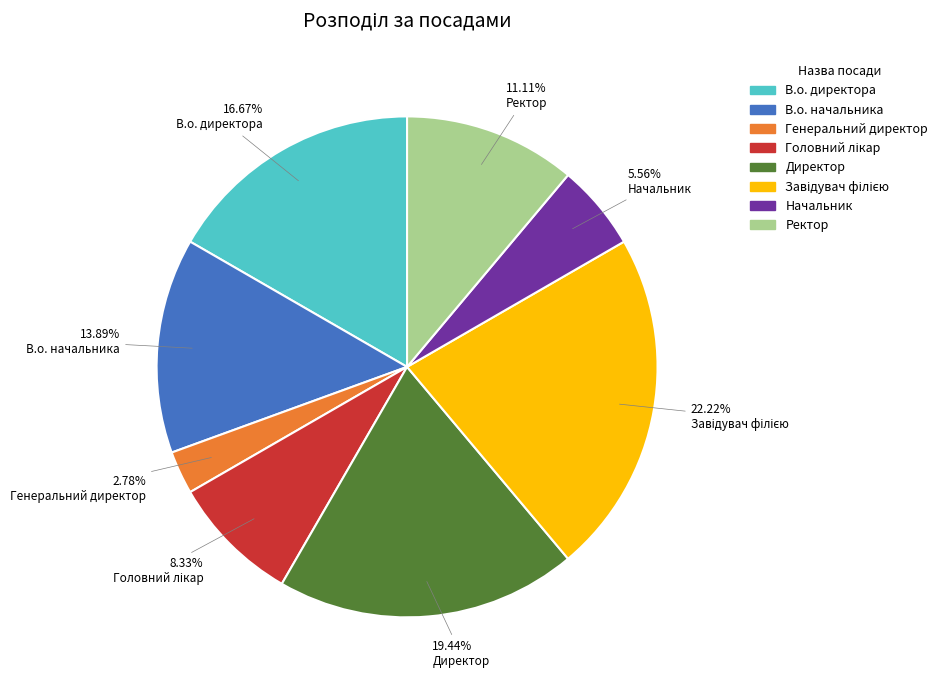

Which has a higher value, Генеральний директор or Директор?

Директор